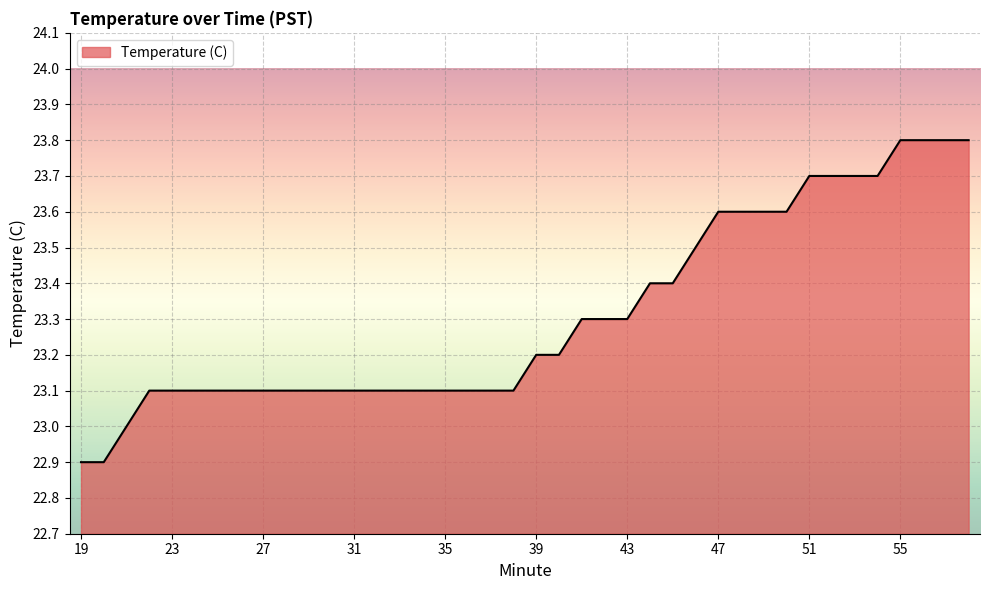

What is the maximum value shown in the chart?

23.8